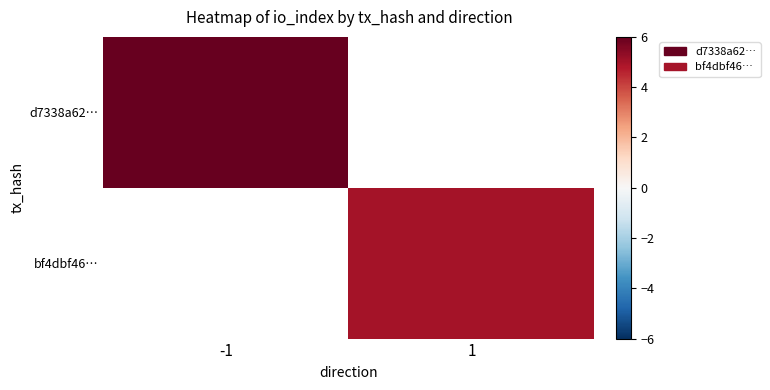

What is the greatest value displayed?

6.0